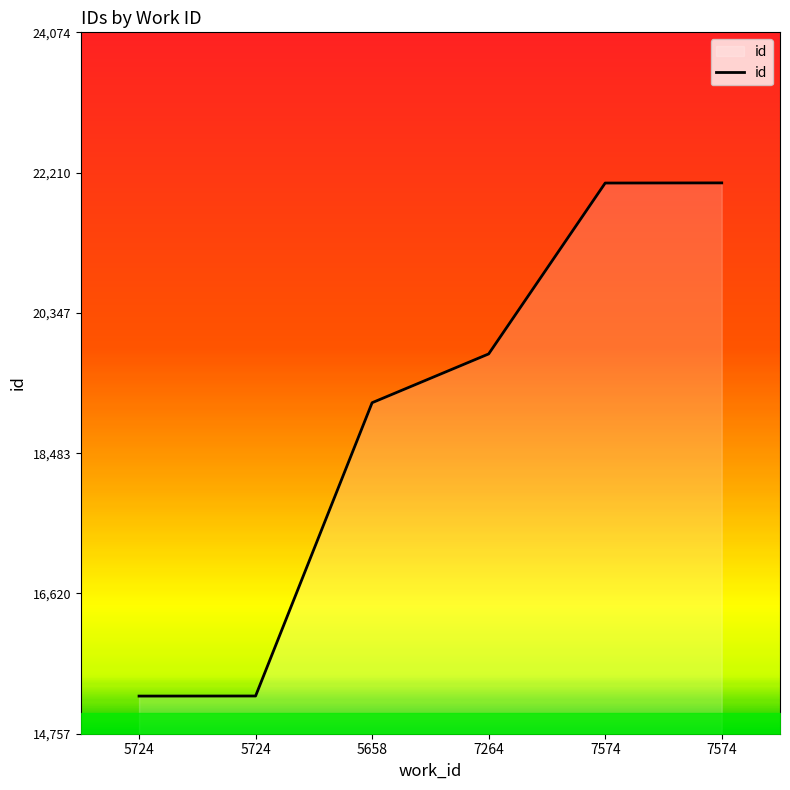

How many lines are shown in the chart?

1